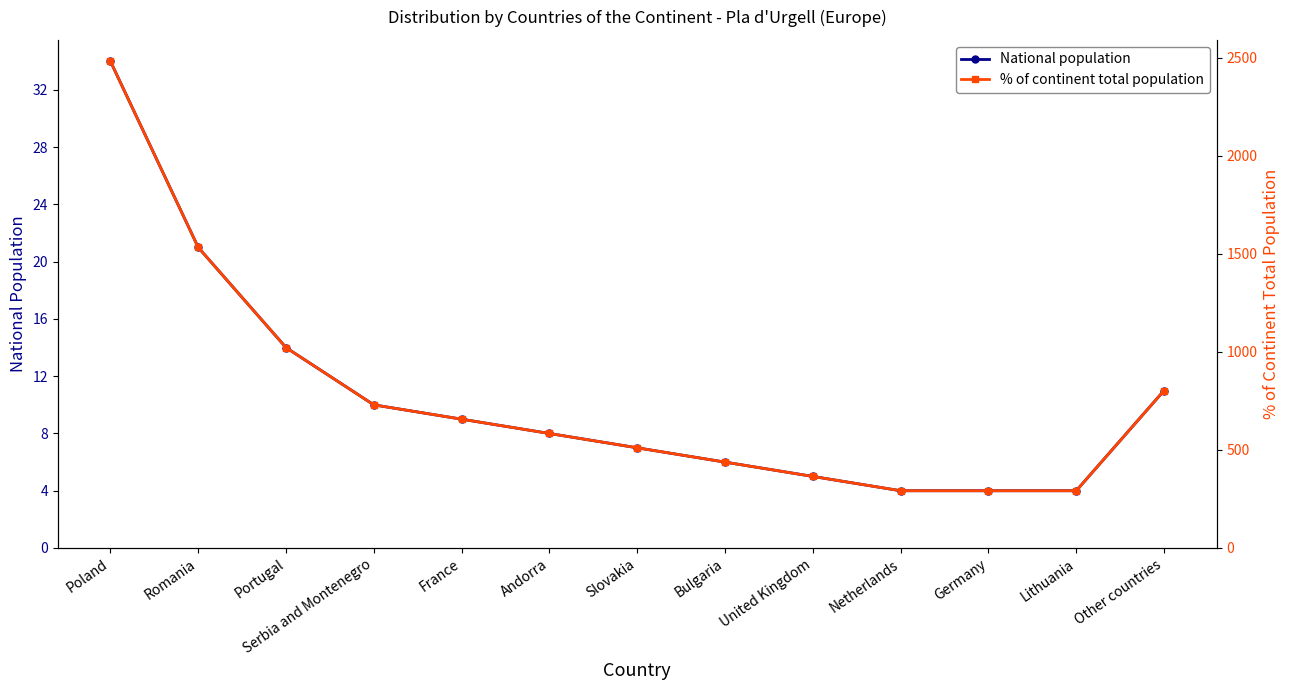

The value of % of continent total population at Slovakia is 786. True or false?

False